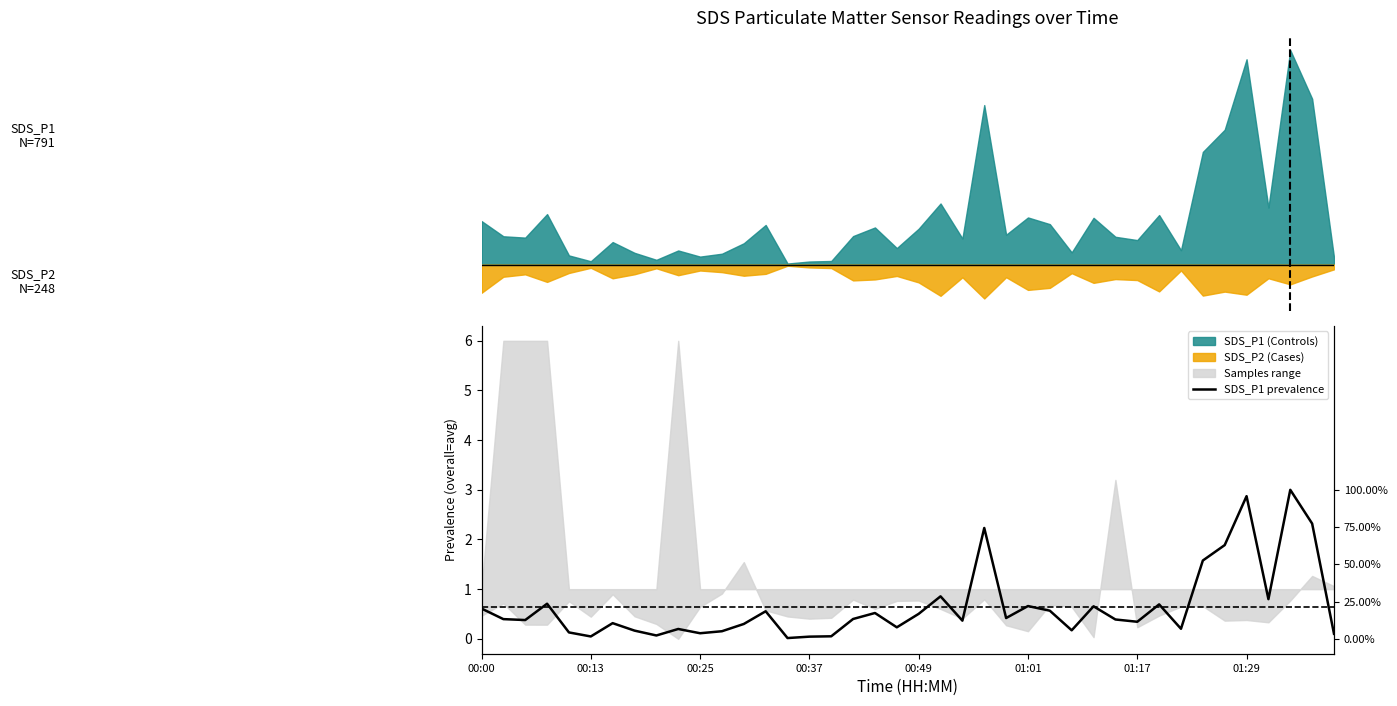

What is the sum of the values at 34 and 25?

2.5